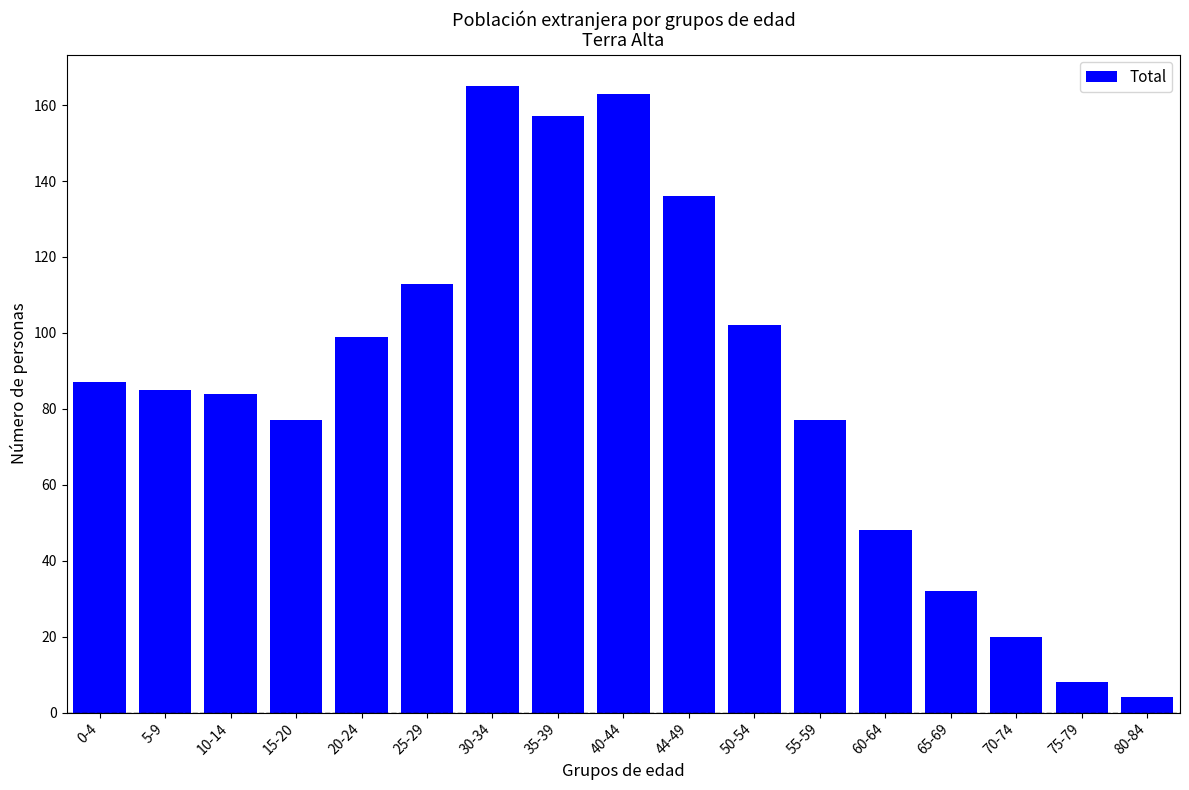

Reading right to left, list all the values displayed in this chart.

80-84=4	75-79=8	70-74=20	65-69=32	60-64=48	55-59=77	50-54=102	44-49=136	40-44=163	35-39=157	30-34=165	25-29=113	20-24=99	15-20=77	10-14=84	5-9=85	0-4=87